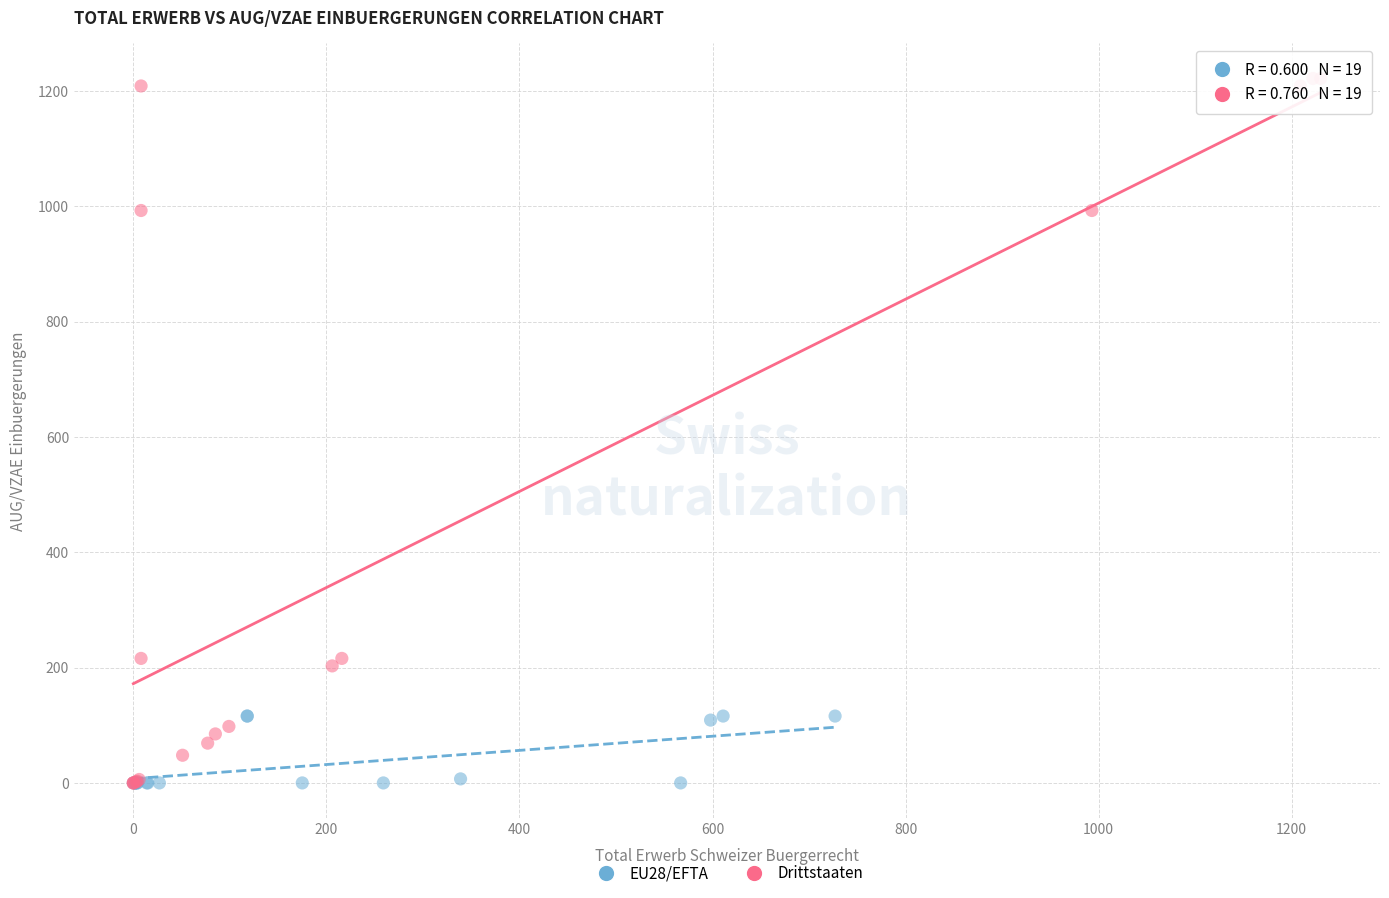

Which series has the largest Y range (max minus min)?

Drittstaaten